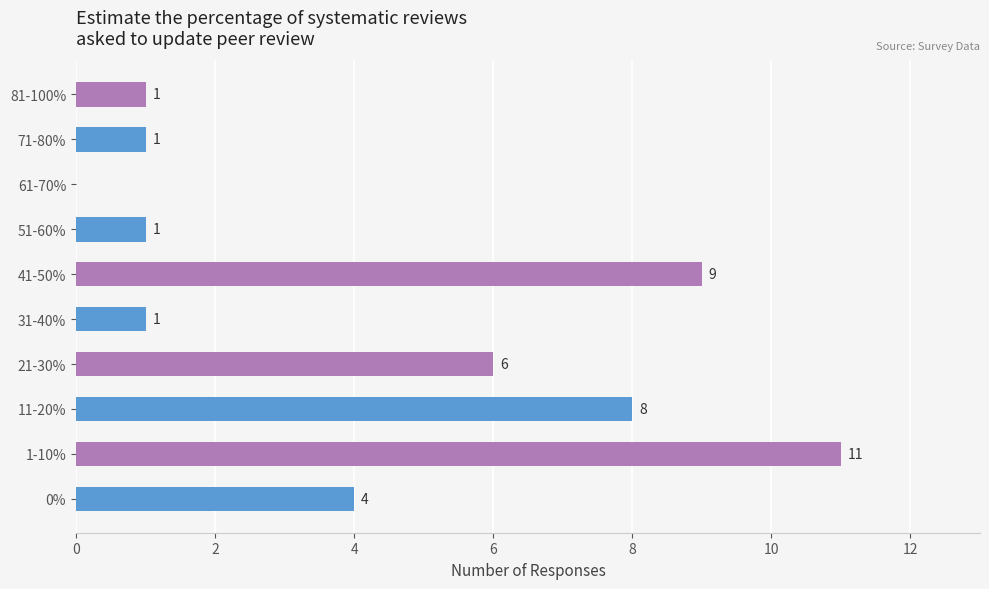

Is it true that the value at 61-70% is -7?

False